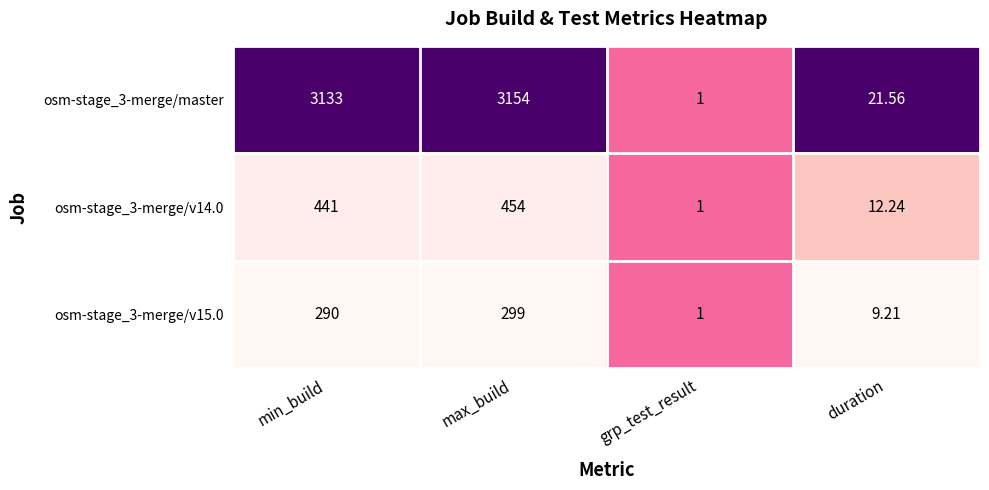

Which series changed the most between min_build and grp_test_result?

osm-stage_3-merge/master